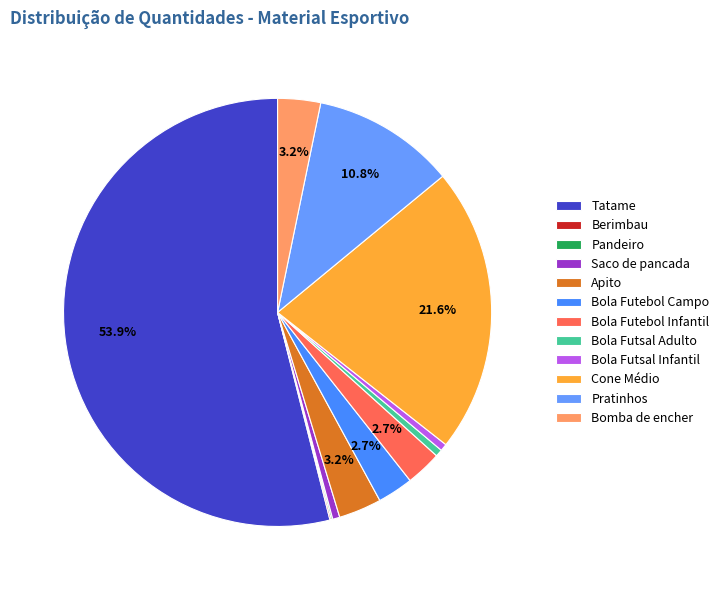

To the nearest percent, what percentage of the pie is Tatame?

54%